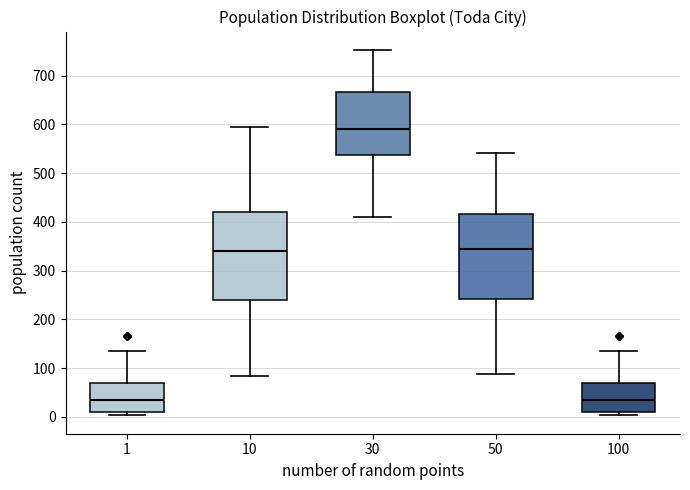

Where does the median line of the box at x = 100 sit on the y-axis? The values are not printed on the chart, so give them approximately, as read against the axis.

40